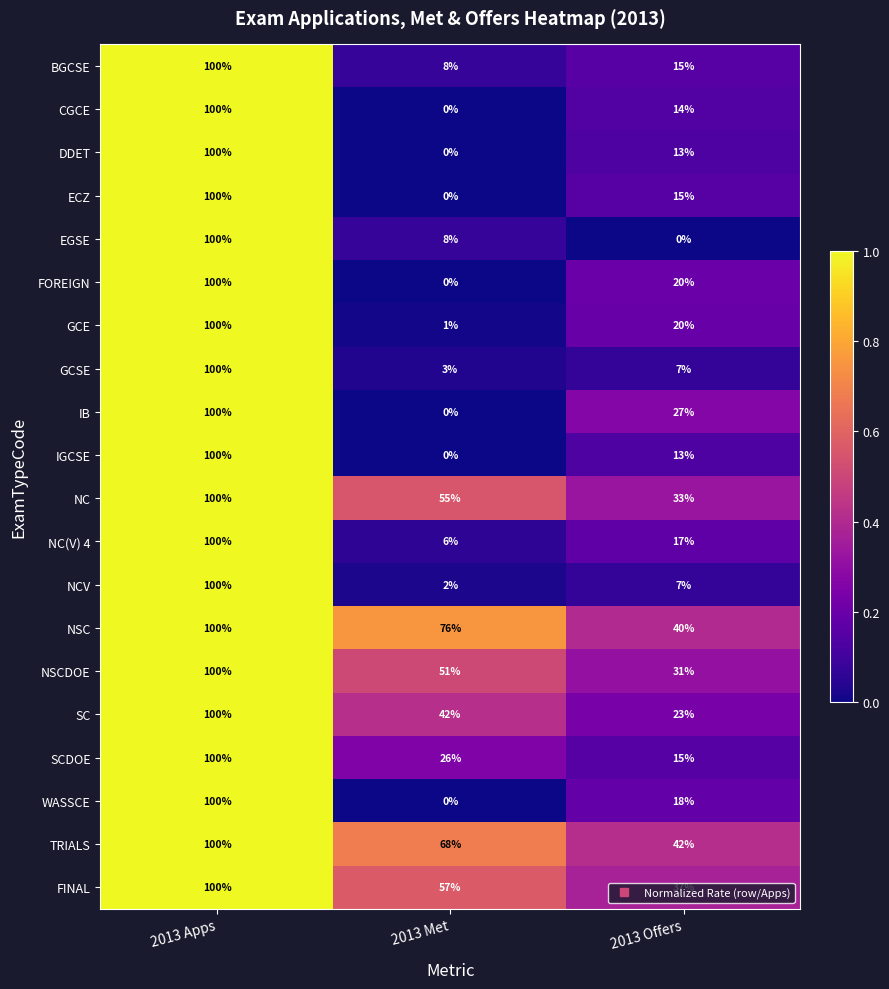

The GCSE series shows 5 at 2013 Met. True or false?

False